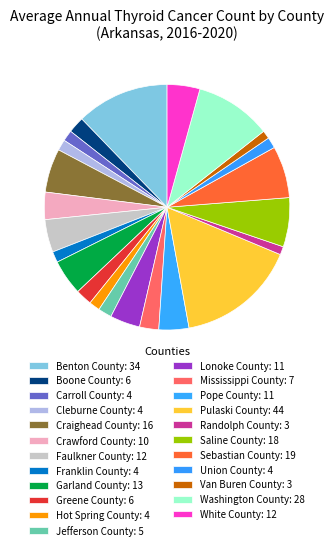

Approximately how many times larger is the value at Greene County compared to Randolph County?

2.0